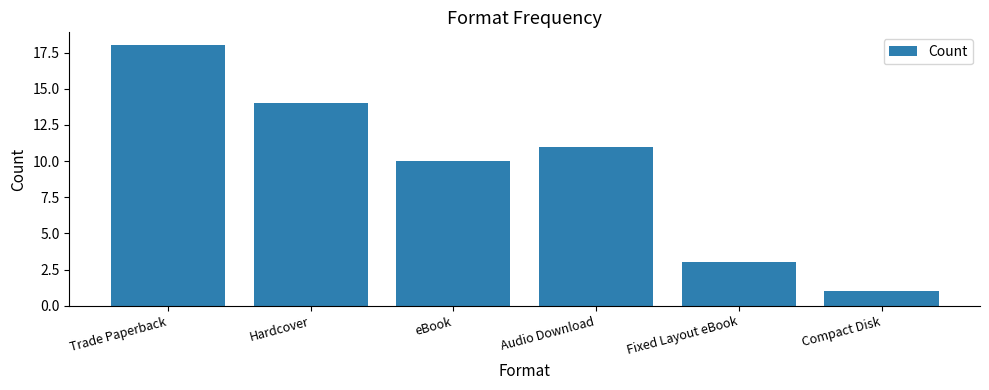

Approximately how many times larger is the value at Compact Disk compared to Hardcover?

0.1